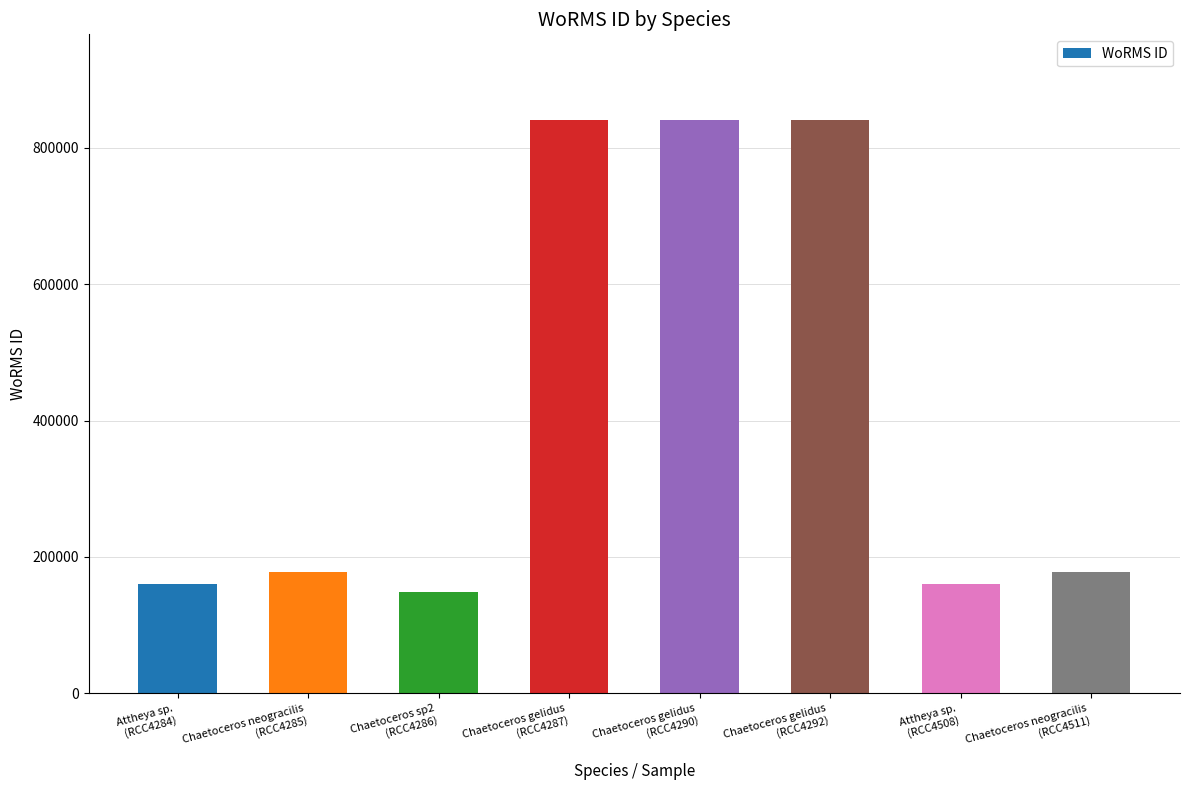

What is the label of the 4th bar from the right?

Chaetoceros gelidus
(RCC4290)